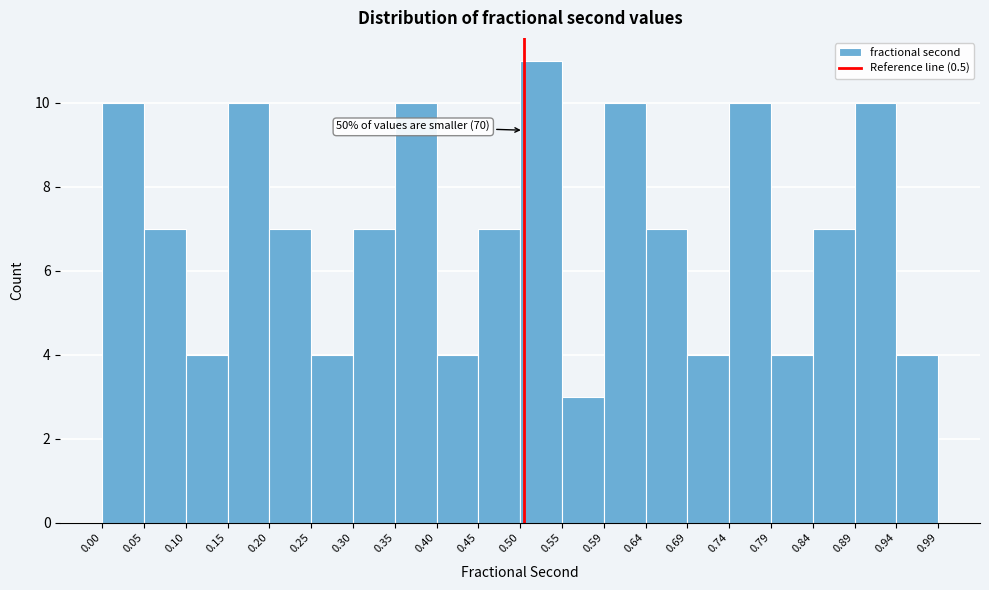

Over which range of the x-axis is the bar tallest?

0.50 to 0.55